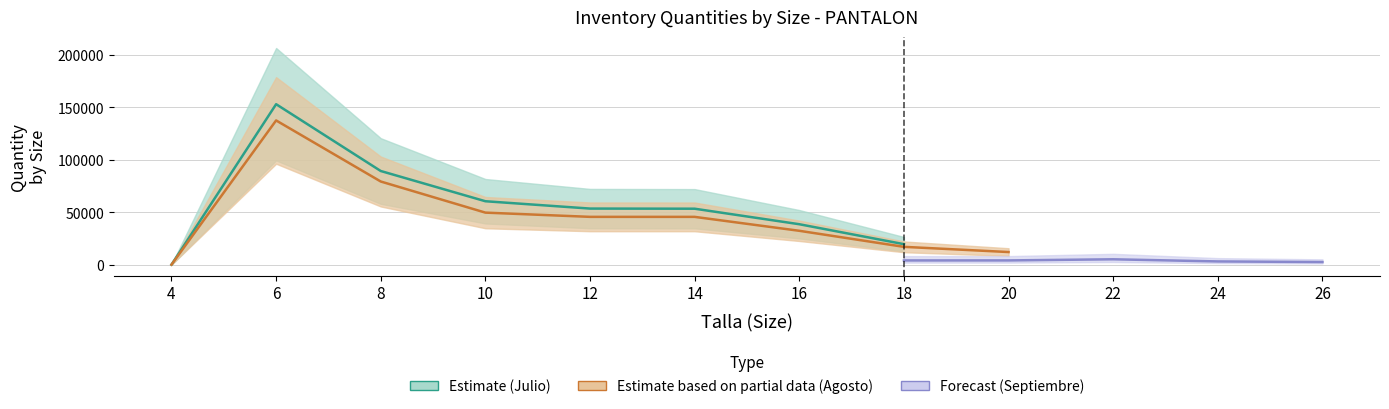

What is the difference between the highest and lowest values at 24?

6072